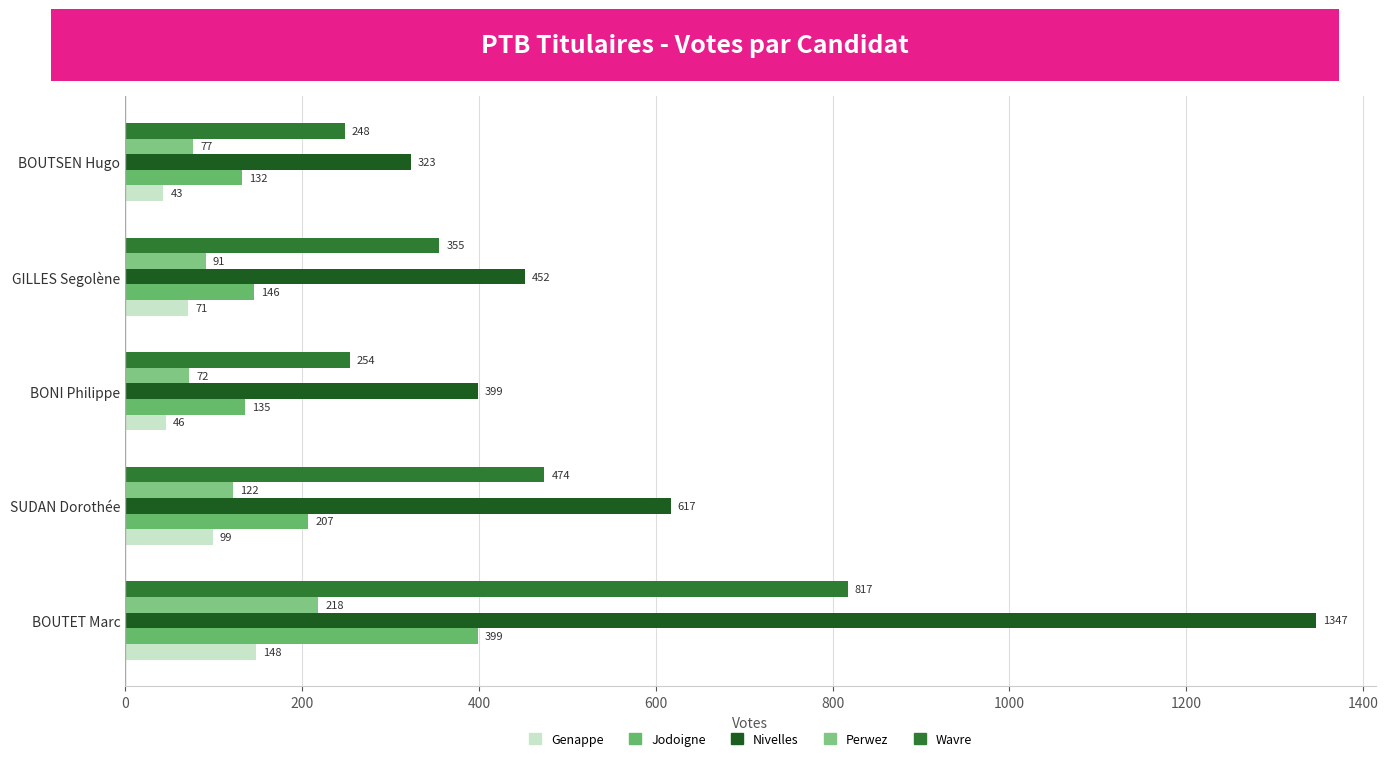

Count the number of categories in the chart.

5